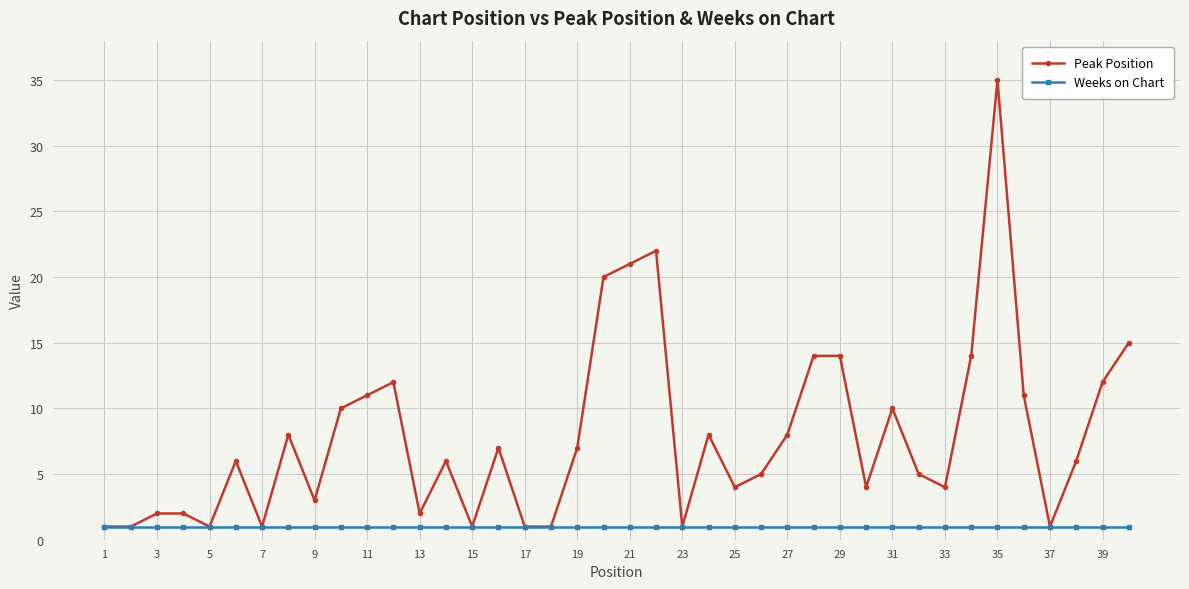

Which series has the largest total across all categories?

Peak Position